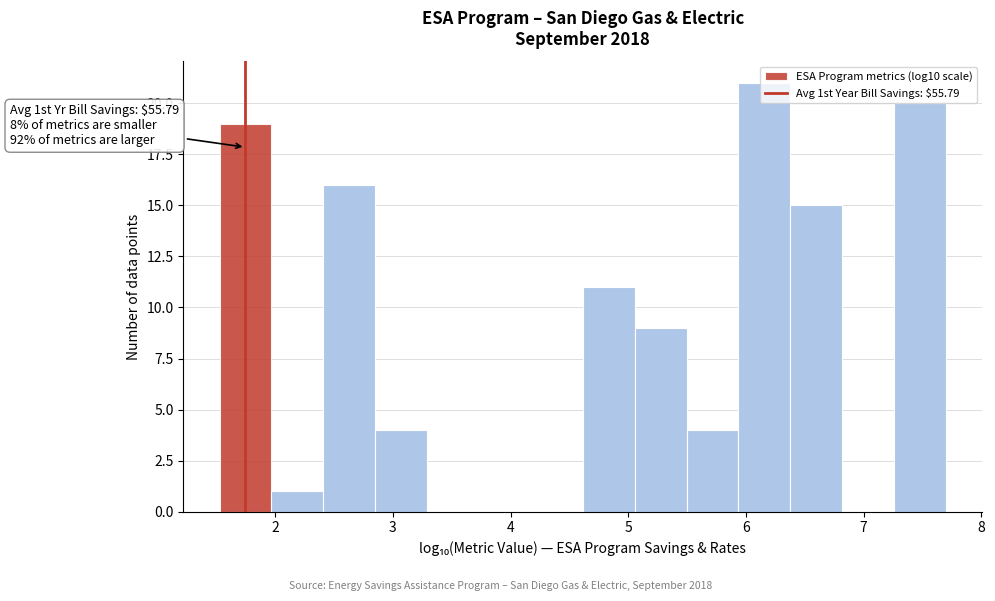

Which range on the x-axis has the tallest bar?

5.9 to 6.4